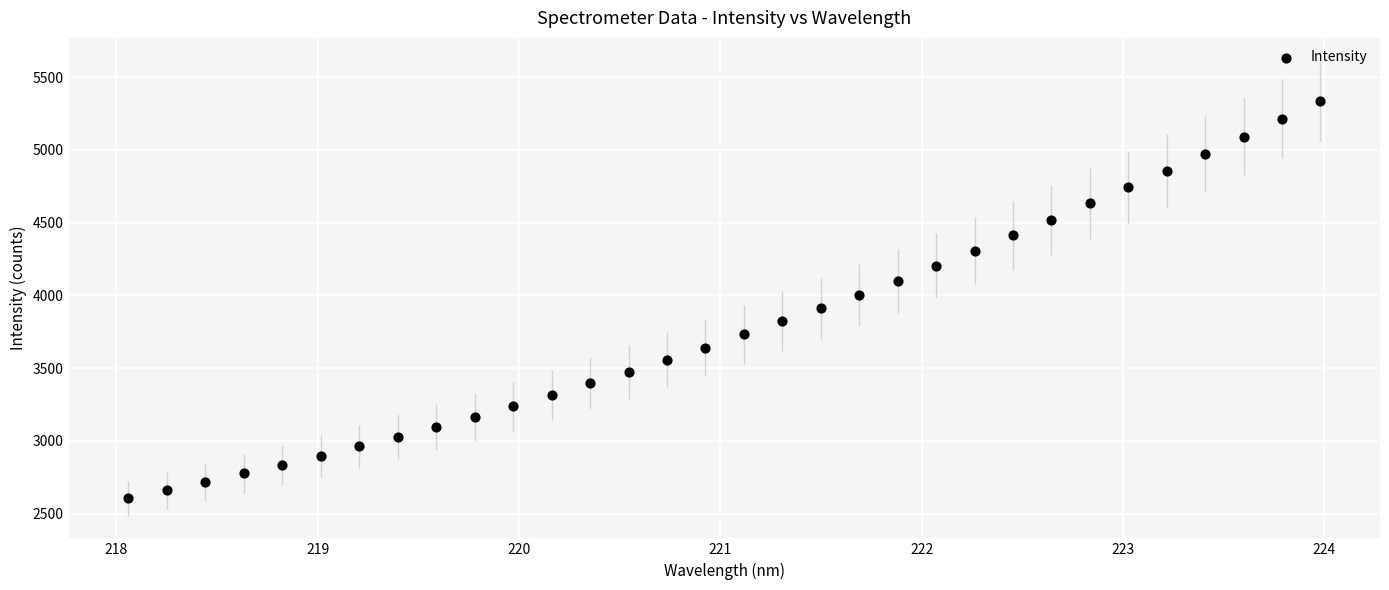

What is the range of X values (max minus min)?

5.9